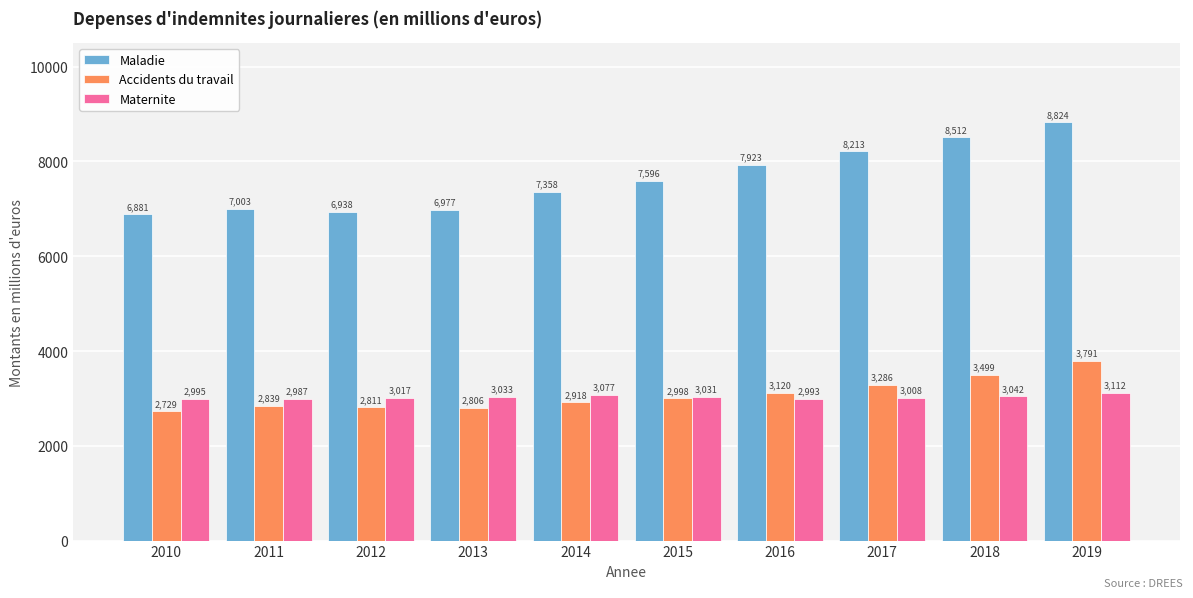

At which label does Maternite reach its peak?

2019